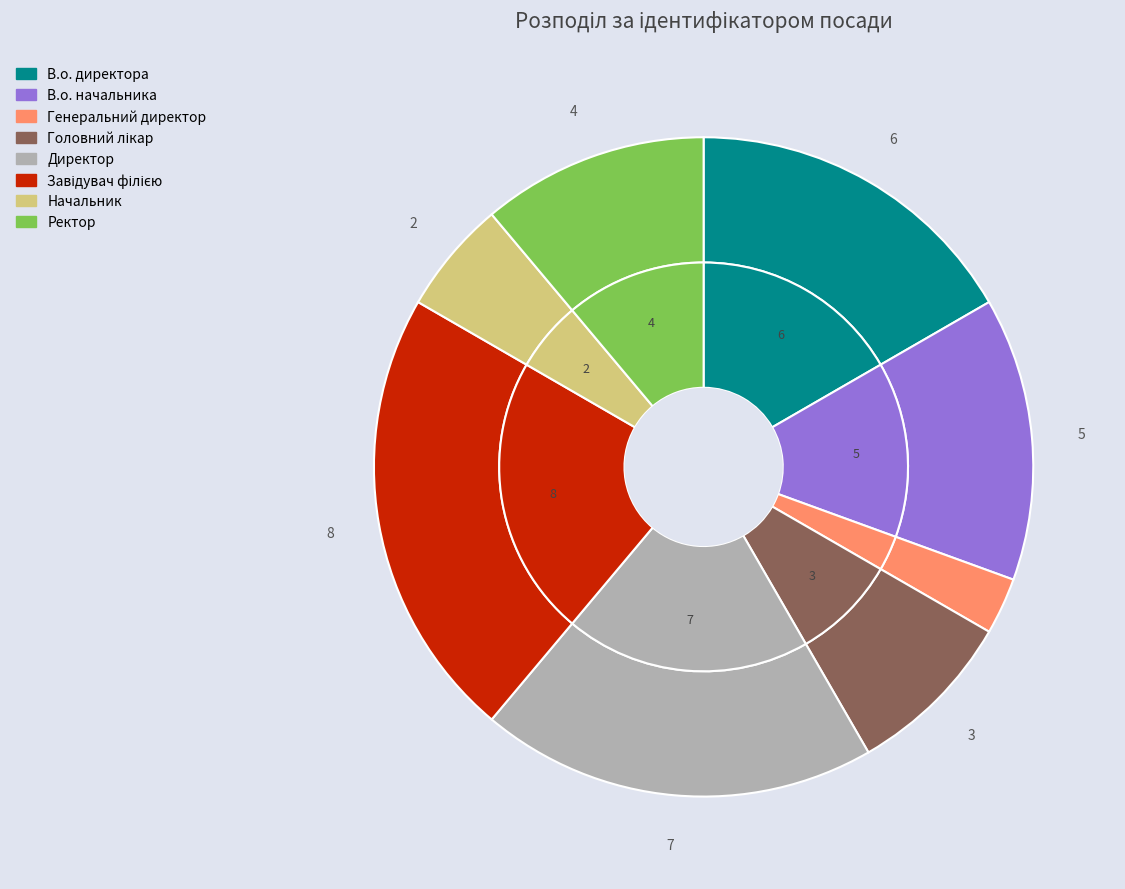

Is there a majority slice in this chart?

No